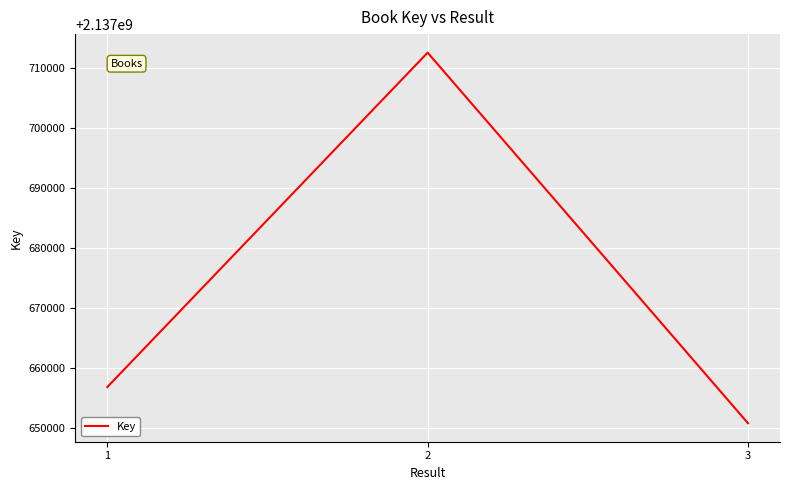

List the labels in order of value, largest first.

2, 1, 3